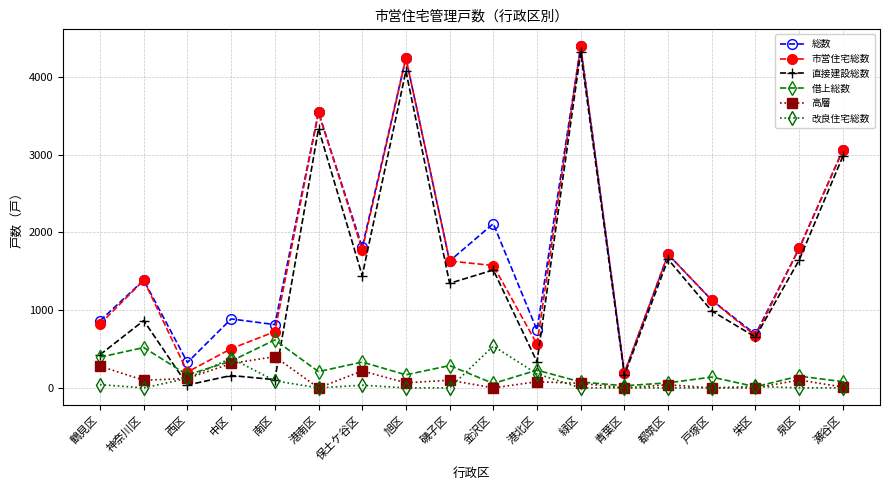

True or false: 総数 and 改良住宅総数 intersect in this chart.

False